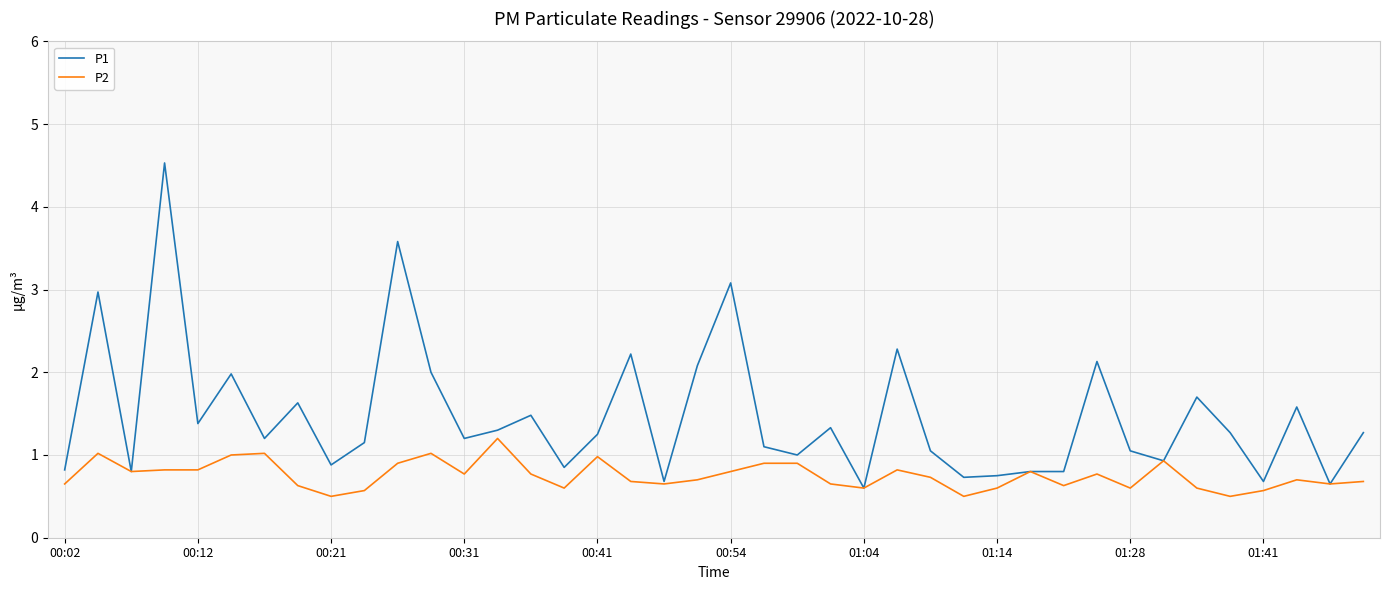

How many lines are shown in the chart?

2